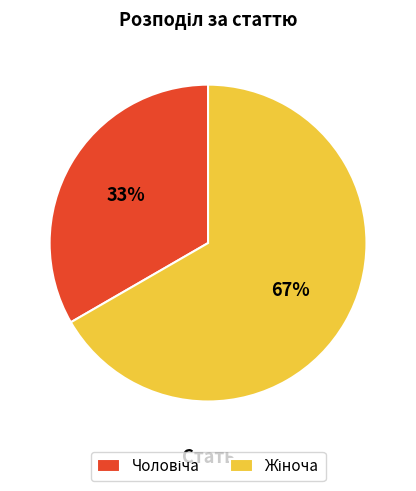

Is there any slice that represents more than half of the pie?

Yes